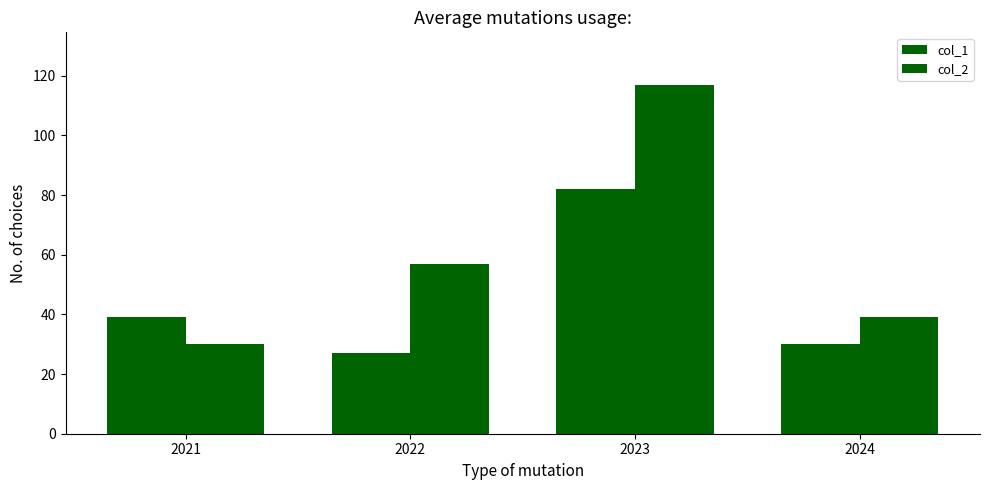

The col_2 series shows 13 at 2021. True or false?

False